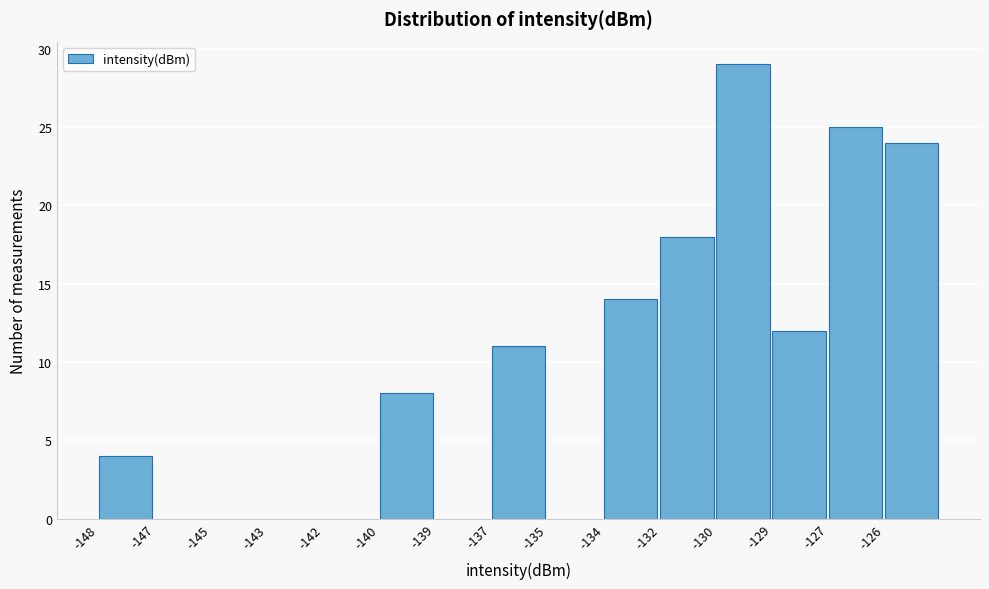

Reading left to right, transcribe all the data shown in this chart.

-148=4	-147=0	-145=0	-143=0	-142=0	-140=8	-139=0	-137=11	-135=0	-134=14	-132=18	-130=29	-129=12	-127=25	-126=24